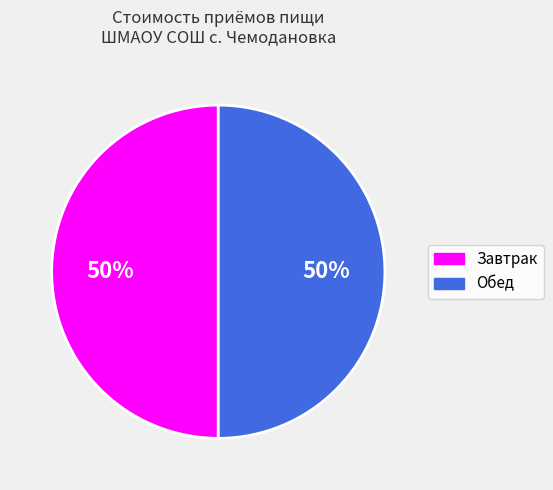

Do Завтрак and Обед together represent more than half of the pie?

Yes